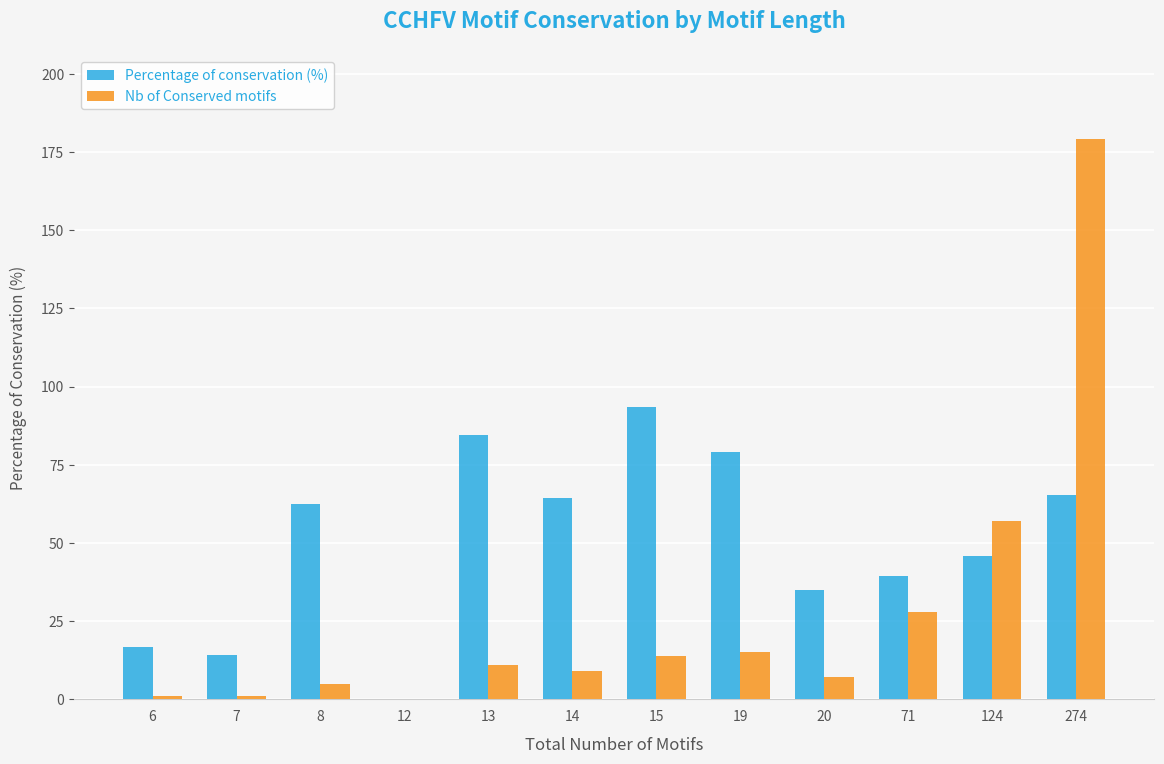

What are all the series names shown in the legend?

Percentage of conservation (%), Nb of Conserved motifs